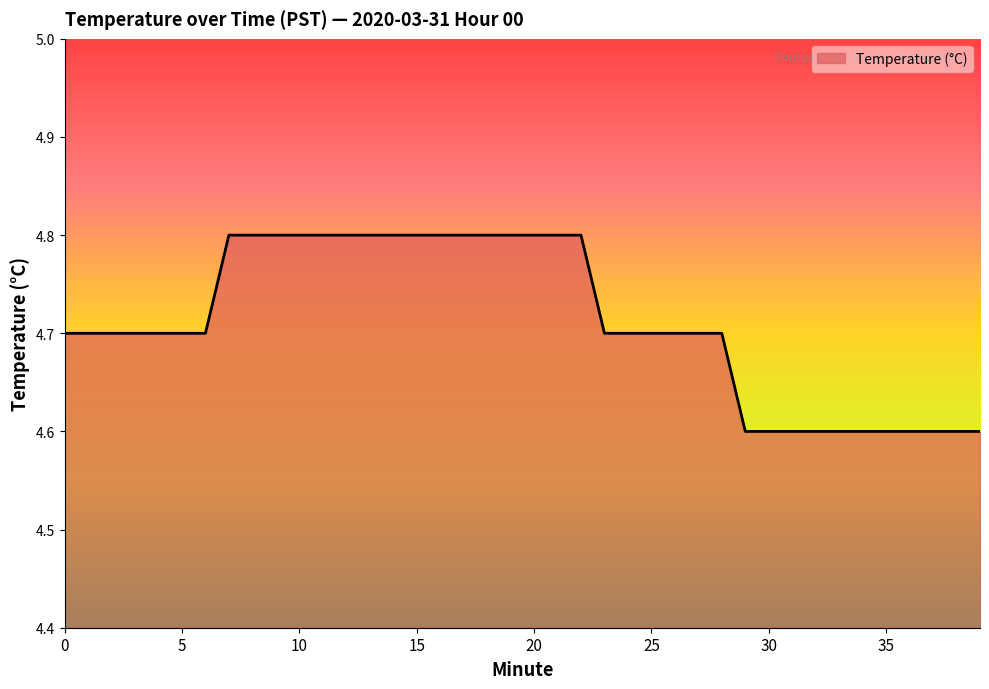

What is the maximum value shown in the chart?

4.8